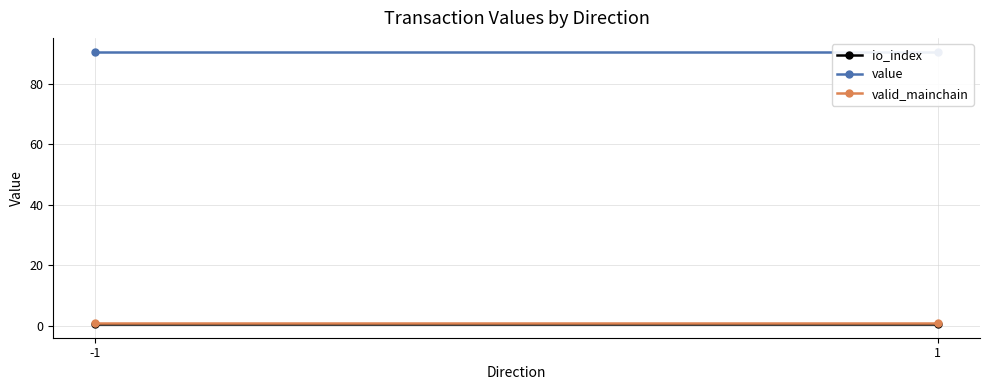

The value of valid_mainchain at 1 is 1.0. True or false?

True